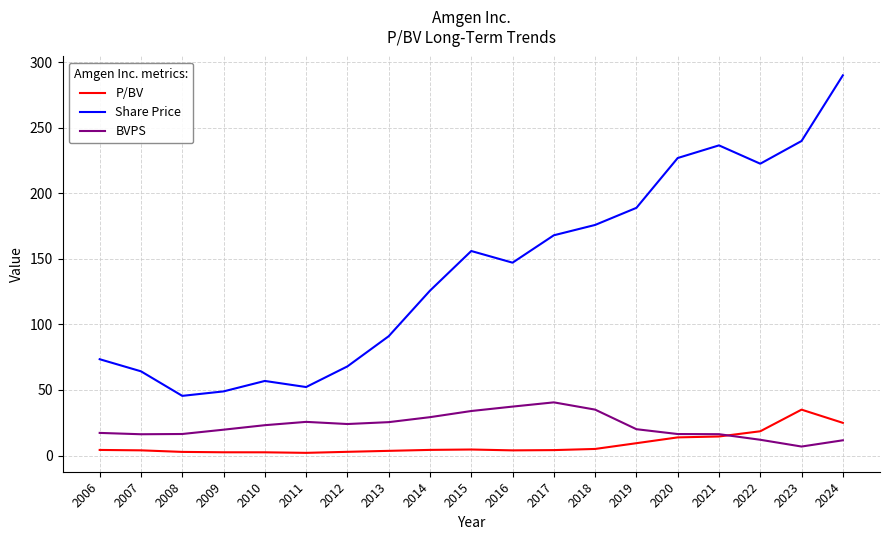

True or false: Share Price and BVPS cross at least once.

False